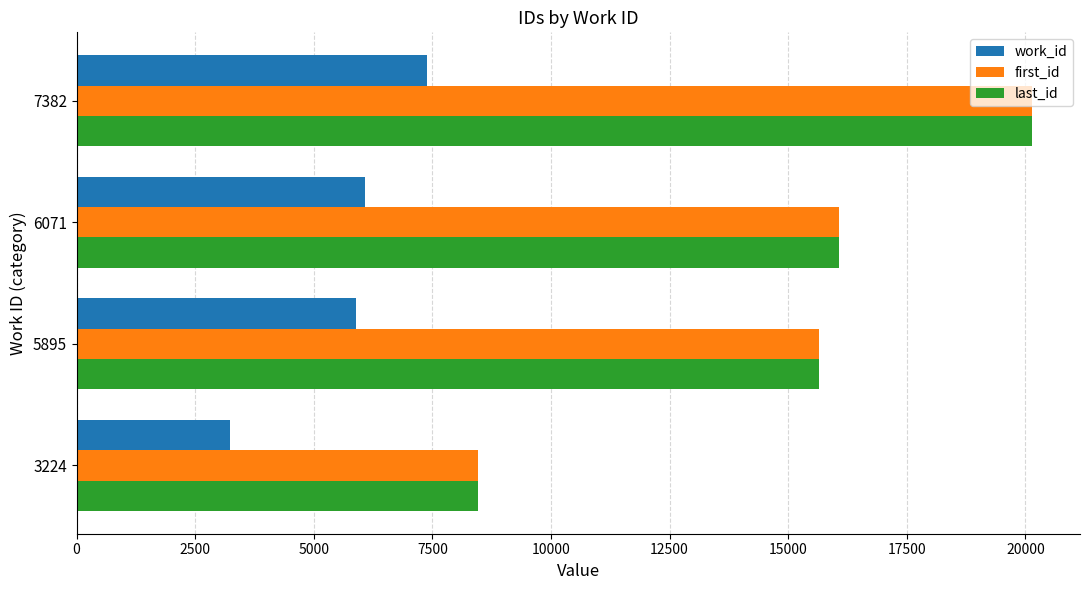

What is the greatest value displayed?

20145